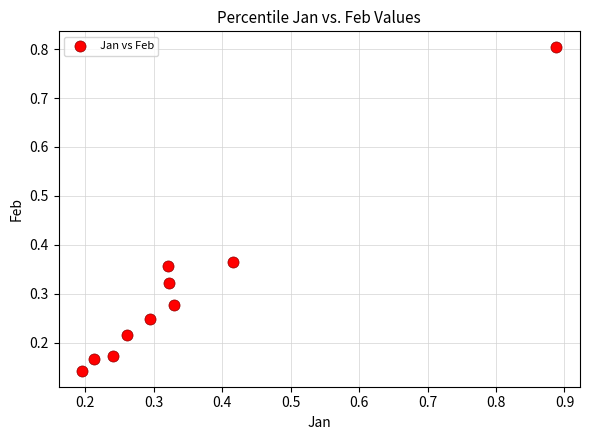

What is the range of X values (max minus min)?

0.7